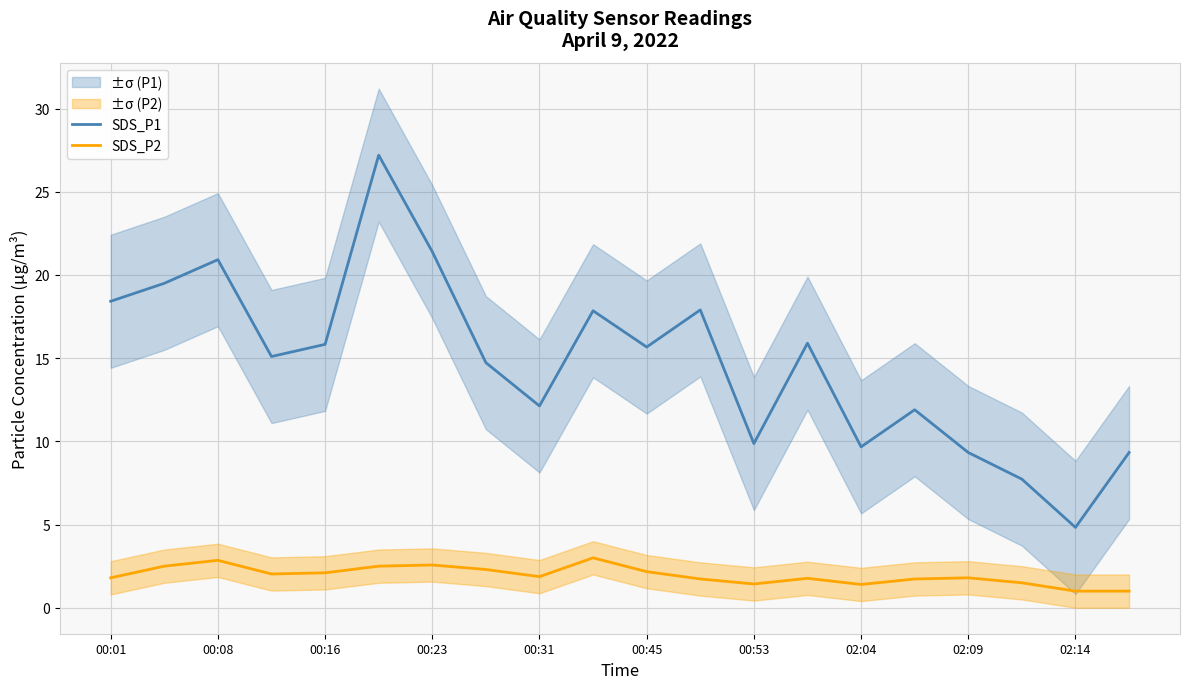

What is the maximum value for SDS_P2?

3.0